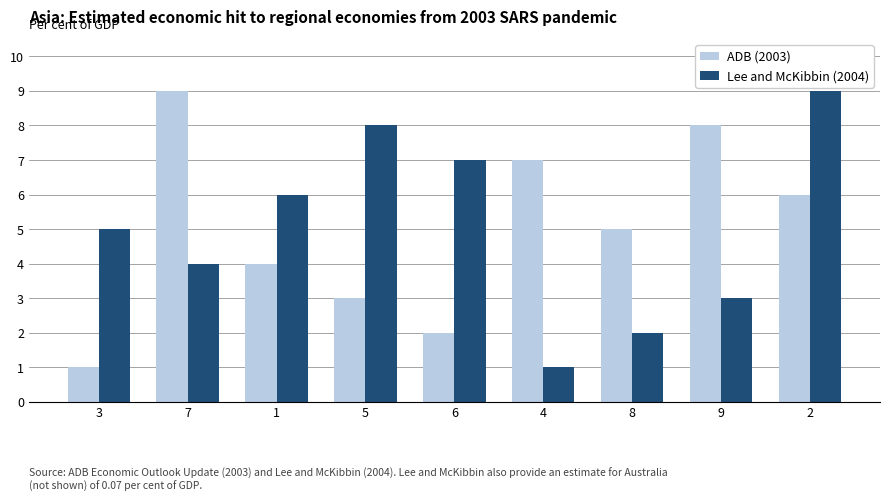

What value does the Lee and McKibbin (2004) series have at 3?

5